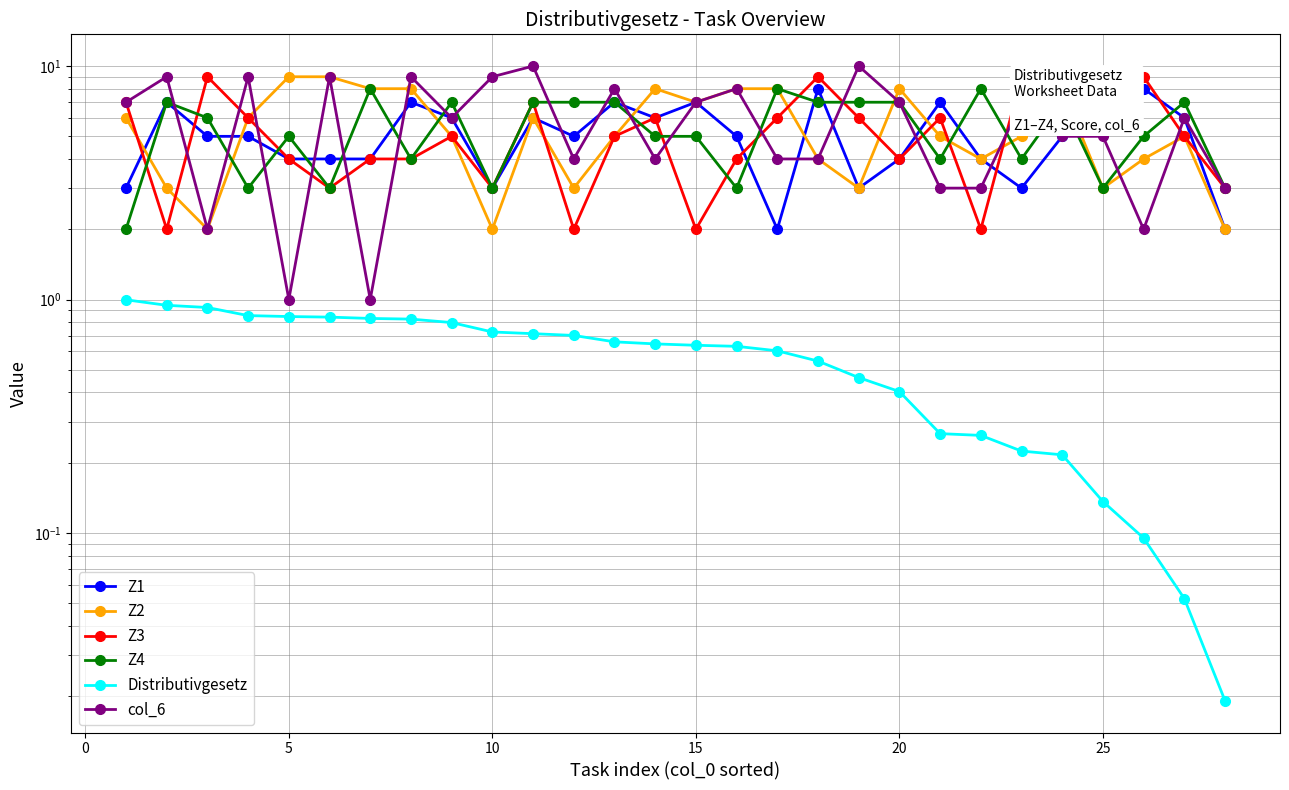

What is the sum of all Z4 values?

152.0